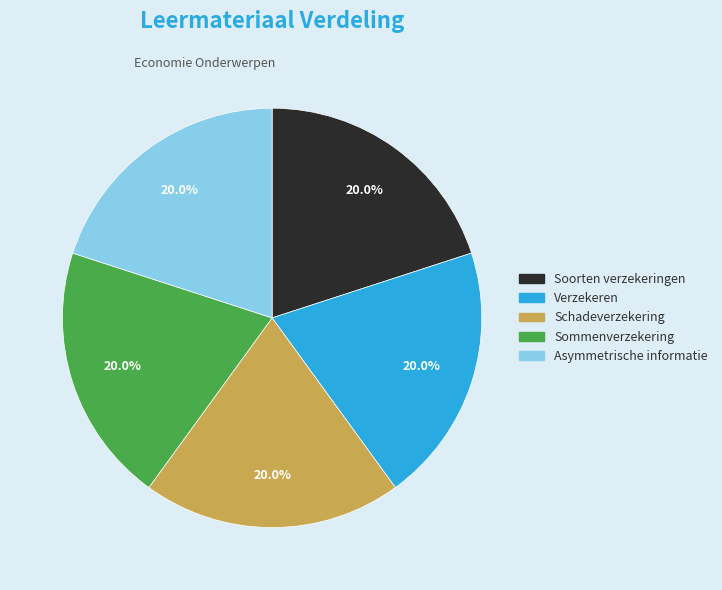

True or false: Soorten verzekeringen accounts for 34% of the total.

False